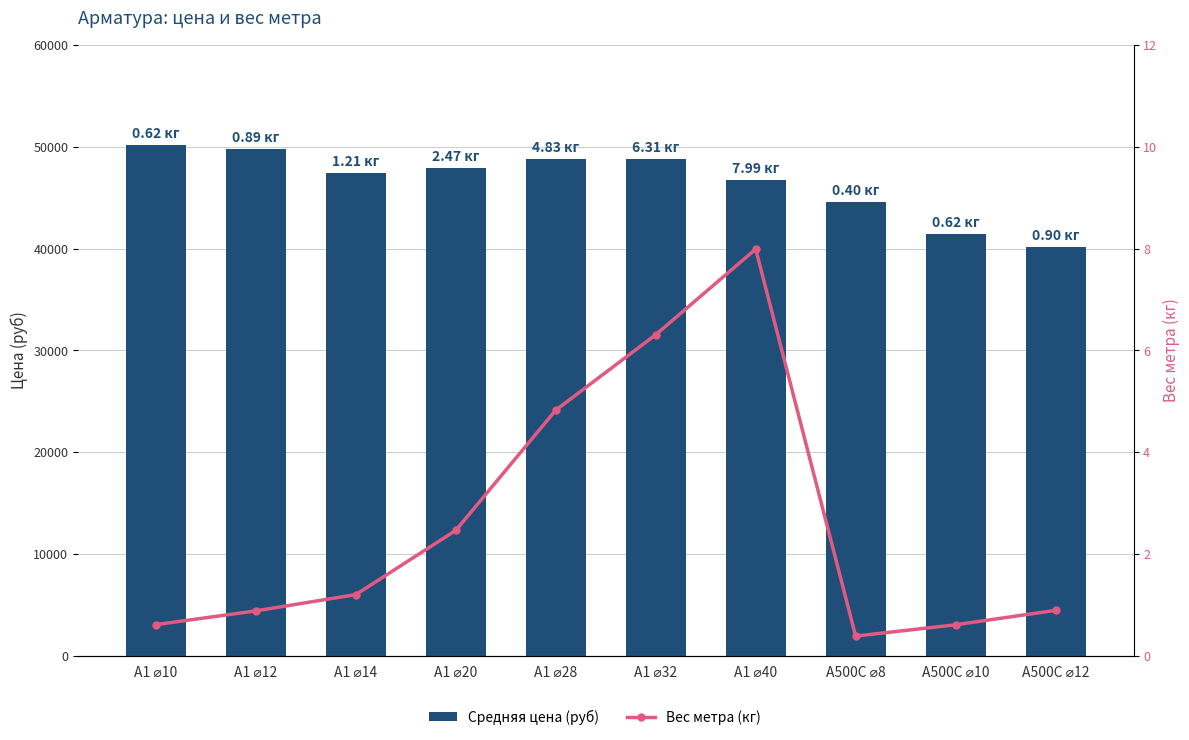

Which series has the largest range (max minus min)?

Средняя цена (руб)